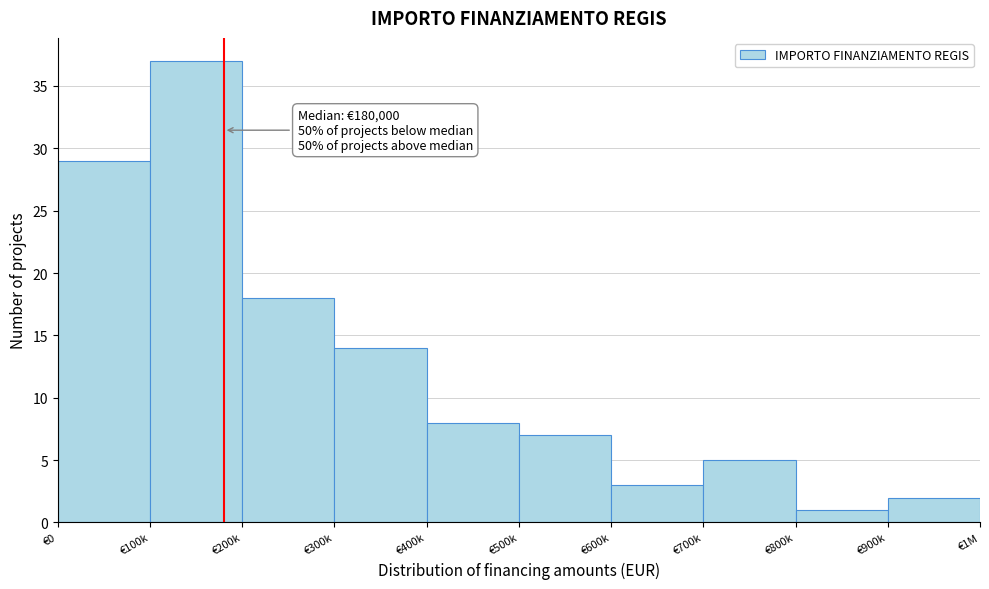

Reading left to right, transcribe all the data shown in this chart.

29	37	18	14	8	7	3	5	1	2